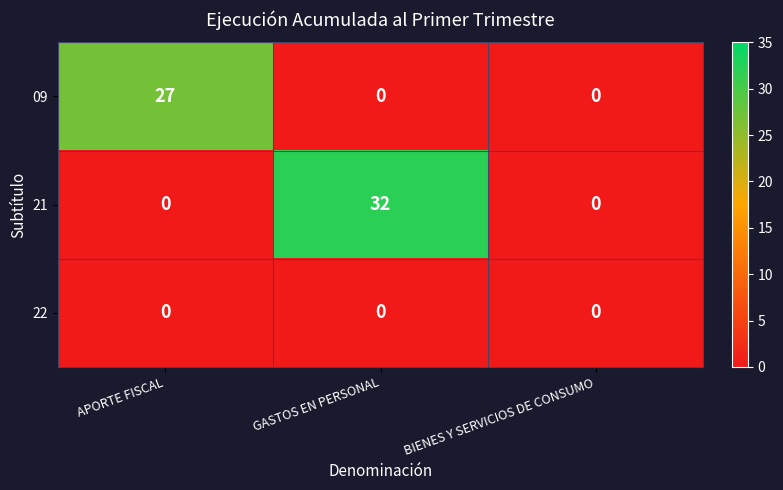

How many categories are shown in the chart?

3